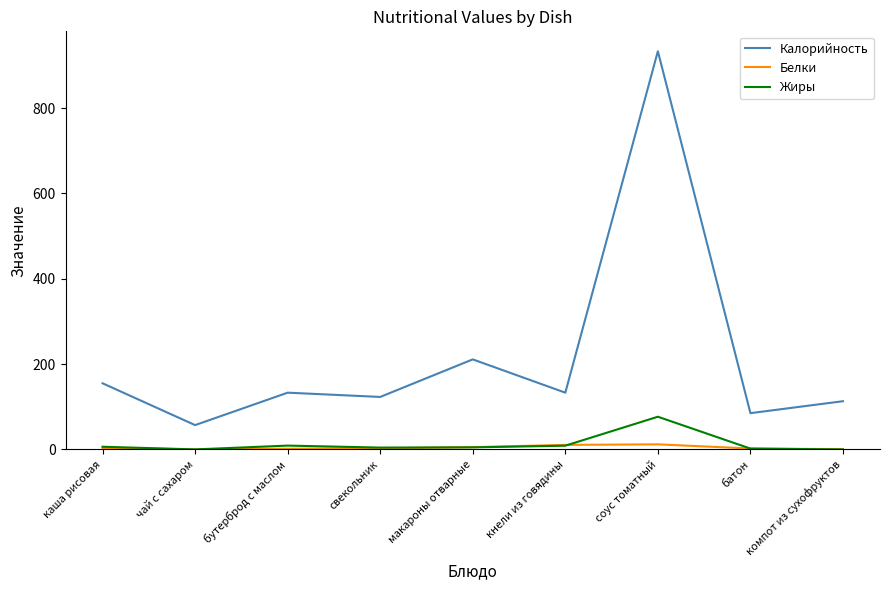

List the series in order of their peak value, lowest first.

Белки, Жиры, Калорийность